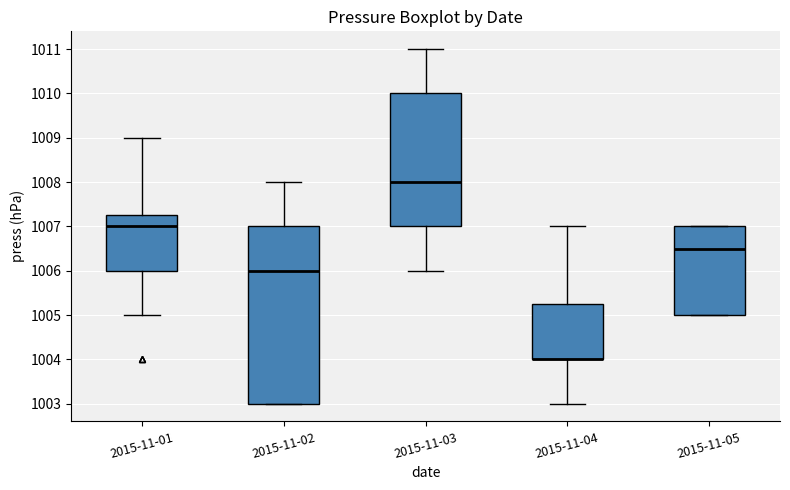

Reading left to right, transcribe this box plot: for each box, give where its median line is, the range the box spans, and where its two whiskers end, as read against the y-axis. The values are not printed on the chart, so give them approximately, as read against the axis.

2015-11-01: median 1007.0, box 1006.0 to 1007.3, whiskers 1005.0 to 1009.0
2015-11-02: median 1006.0, box 1003.0 to 1007.0, whiskers 1003.0 to 1008.0
2015-11-03: median 1008.0, box 1007.0 to 1010.0, whiskers 1006.0 to 1011.0
2015-11-04: median 1004.0 (drawn on the box's lower edge), box 1004.0 to 1005.3, whiskers 1003.0 to 1007.0
2015-11-05: median 1006.5, box 1005.0 to 1007.0, whiskers 1005.0 to 1007.0